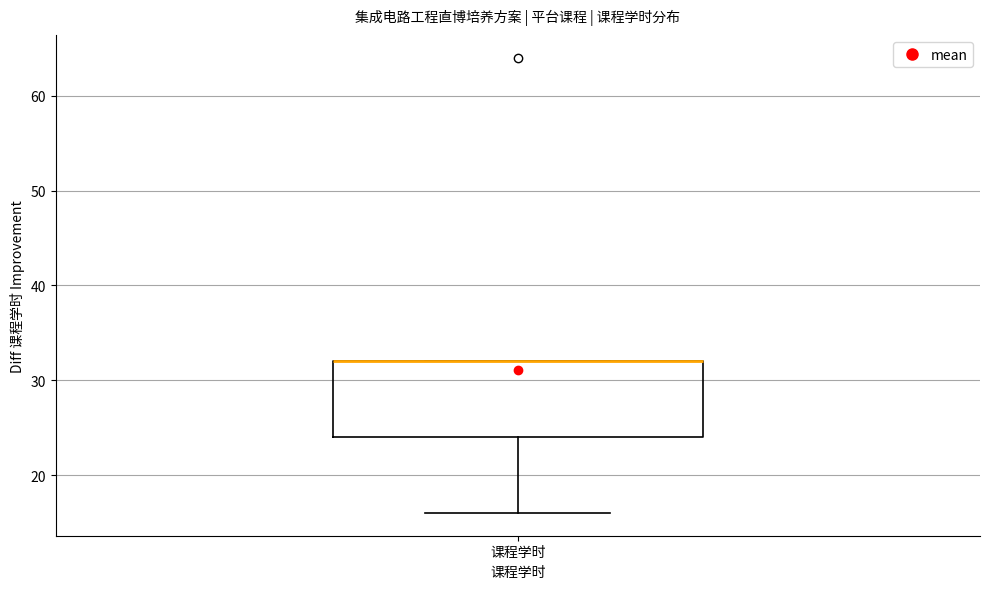

Read this box plot against the y-axis: the position of the median line, the range covered by the box, and the ends of both whiskers. The values are not printed on the chart, so give them approximately, as read against the axis.

median 32 (drawn on the box's upper edge), box 24 to 32, whiskers 16 to 32